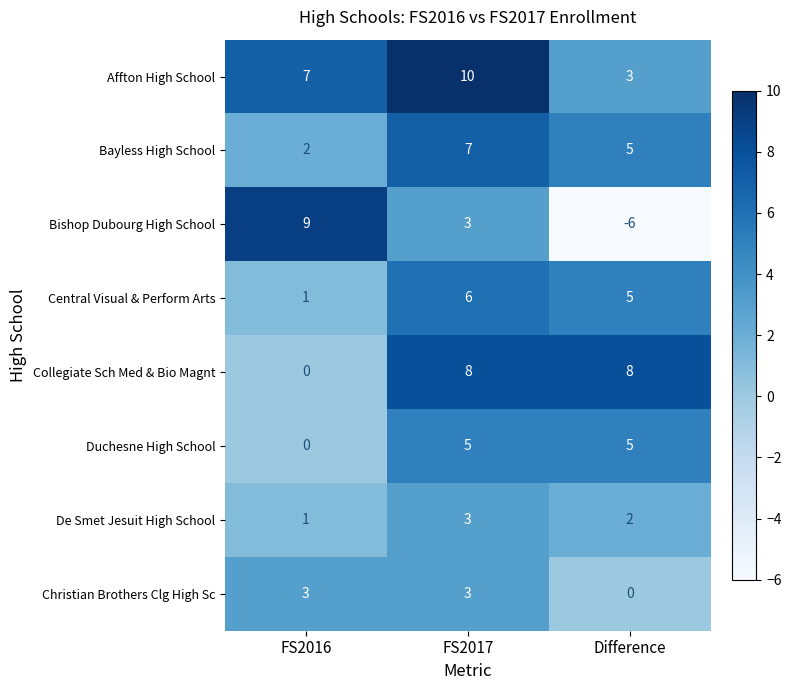

What is the sum of the Duchesne High School values at FS2016 and Difference?

5